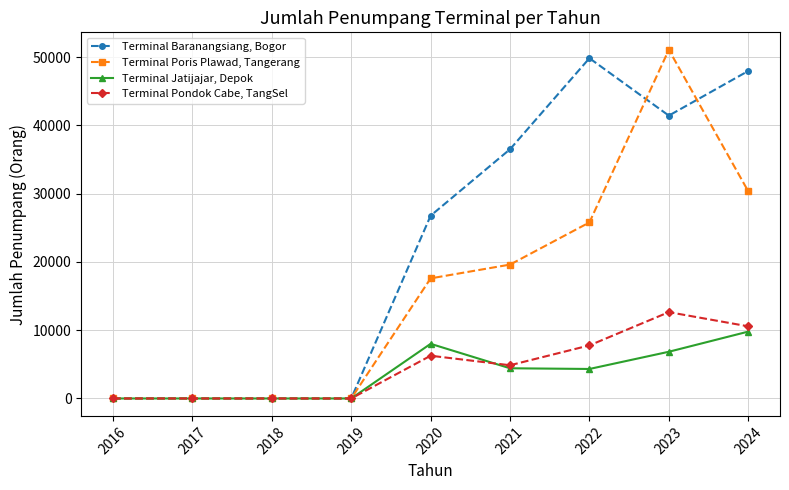

Does the chart have visible grid lines?

Yes